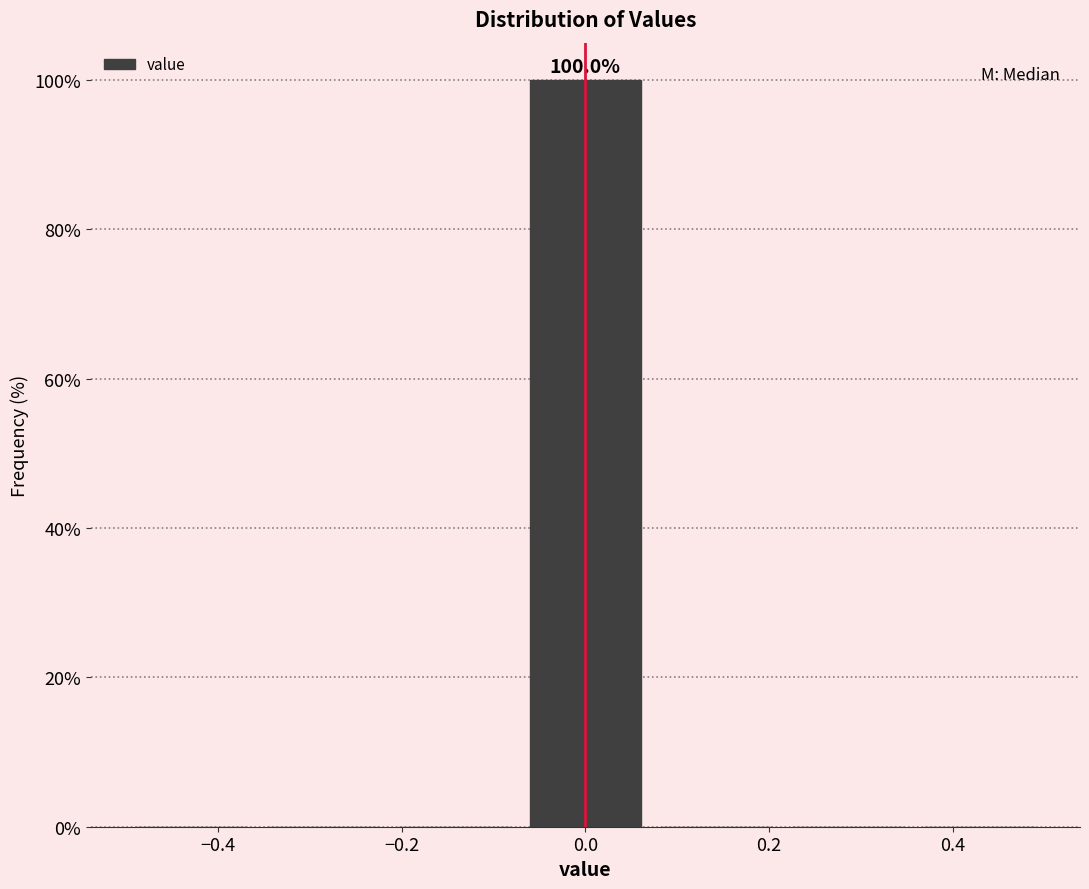

Which range on the x-axis has the tallest bar?

-0.08 to 0.08